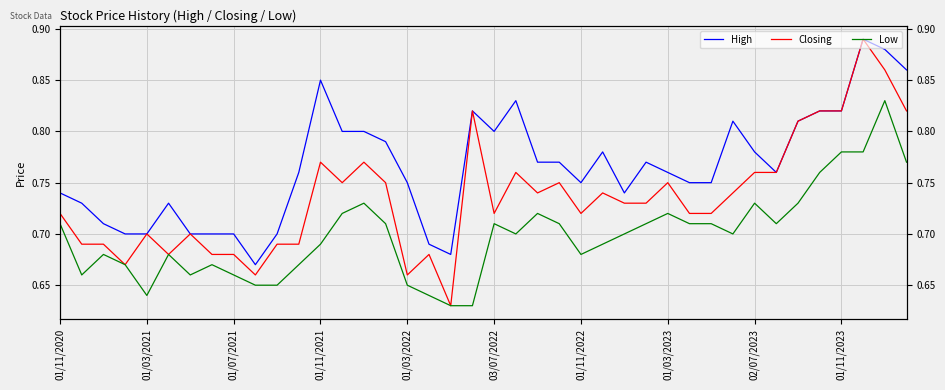

What position from the left is 01/03/2023?

29